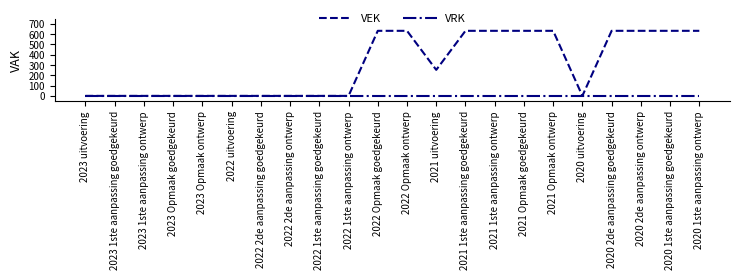

What is the maximum value shown in the chart?

633